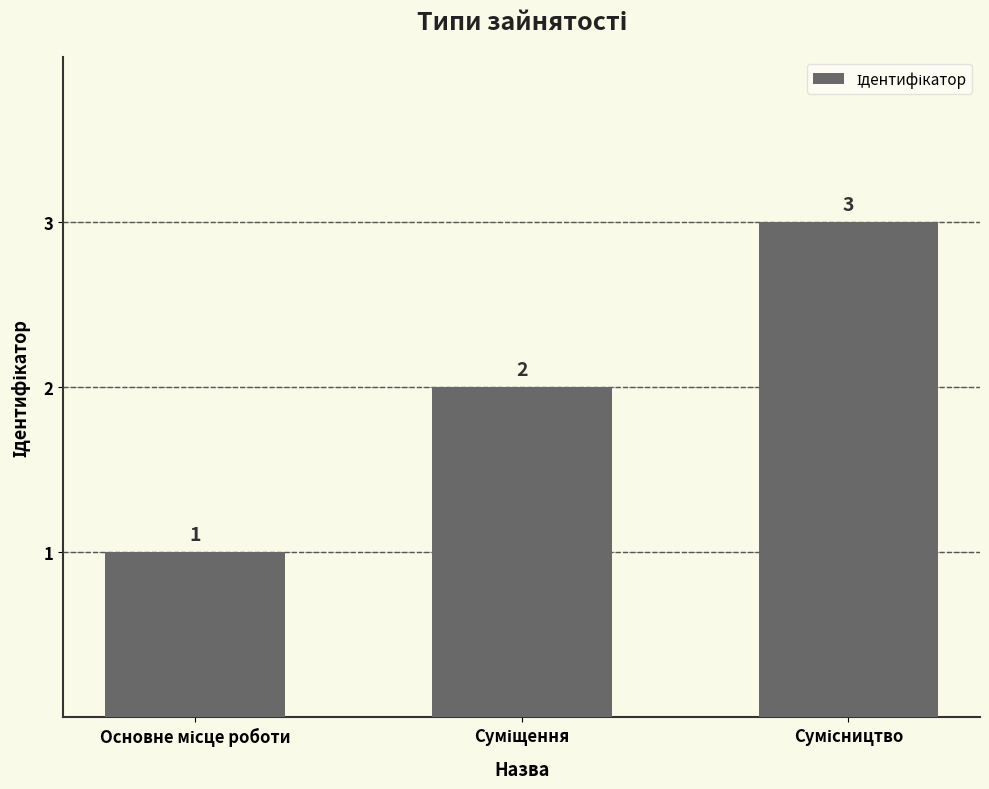

Count the values in the range 1 to 3.

3